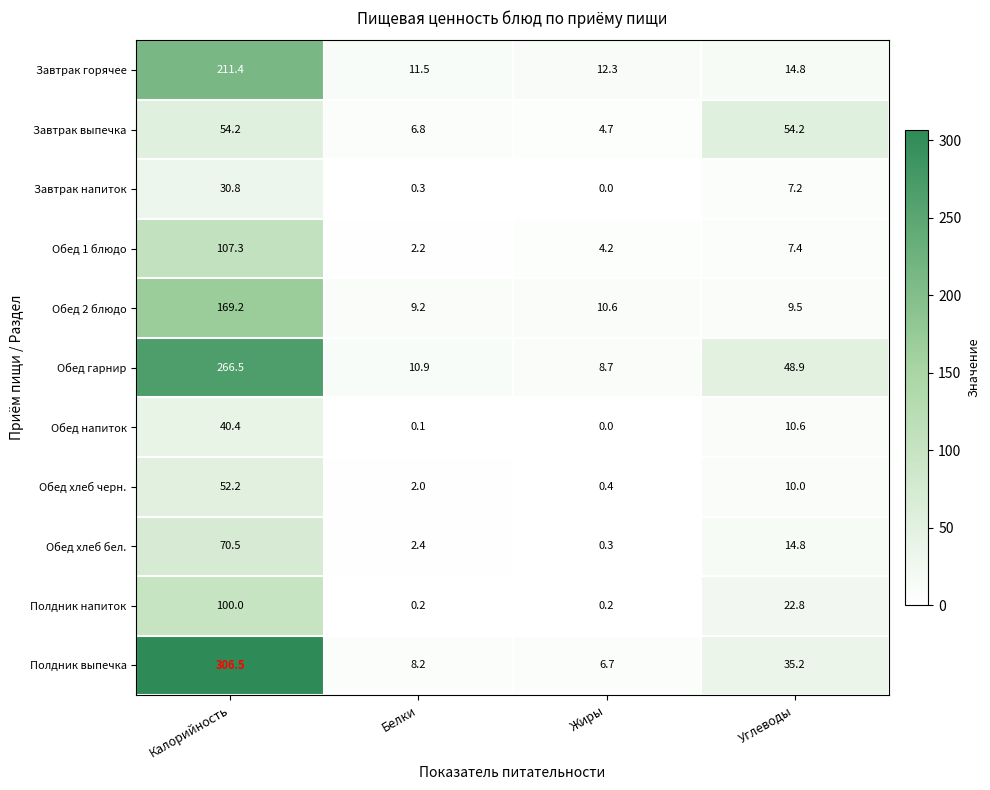

True or false: Обед хлеб черн. has a value of 1.2 at Белки.

False